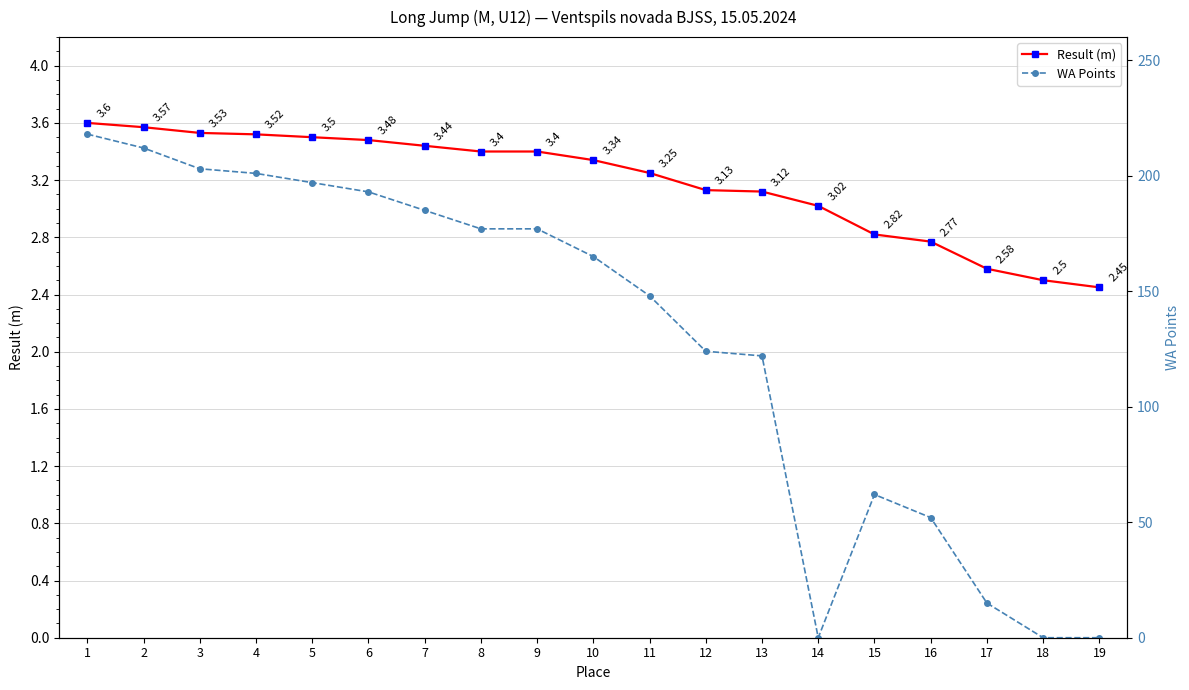

Rank the series by their maximum value, from lowest to highest.

Result (m), WA Points